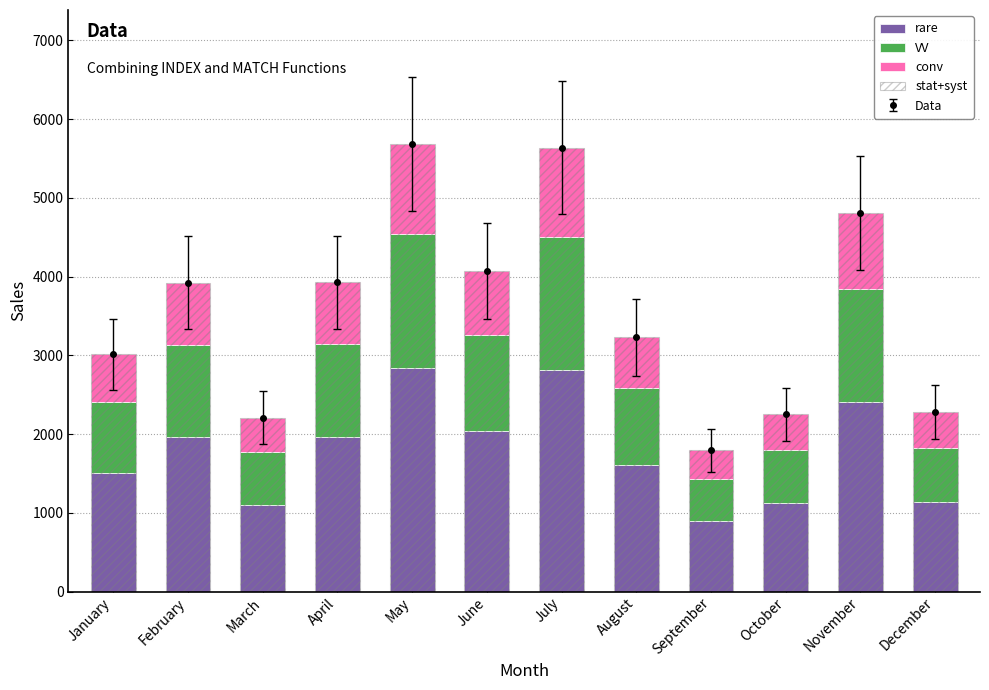

The conv series shows 557.7 at June. True or false?

False